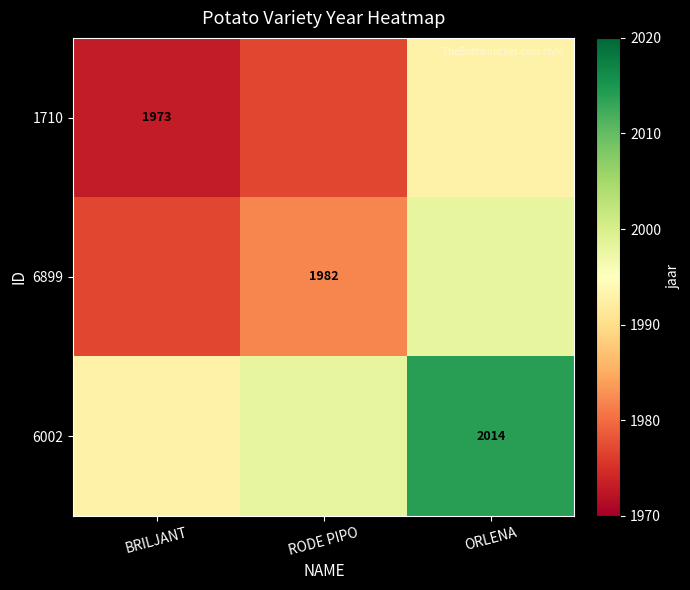

Is it true that 6002 equals 3049 at ORLENA?

False